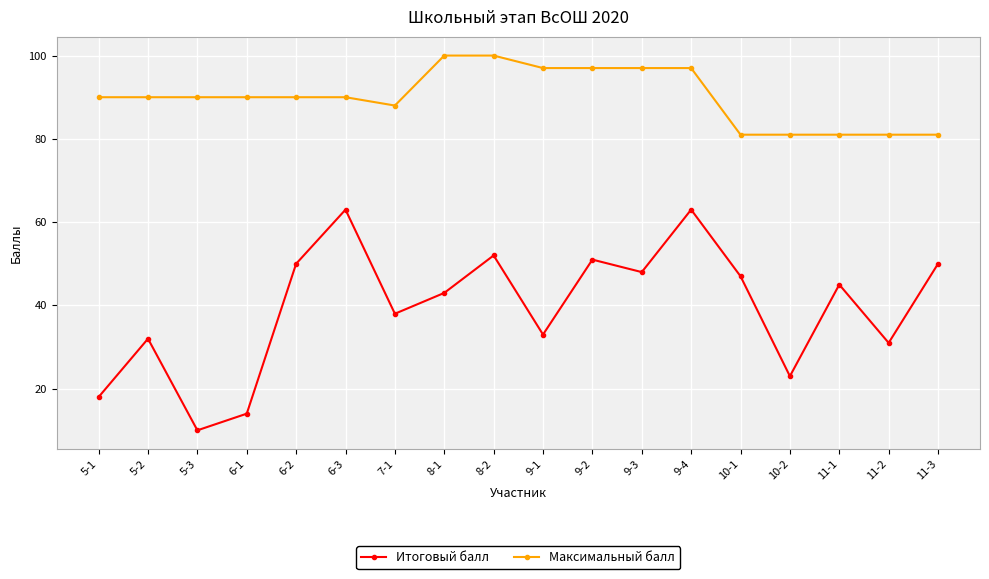

What is the sum of the Максимальный балл values at 5-2 and 10-1?

171